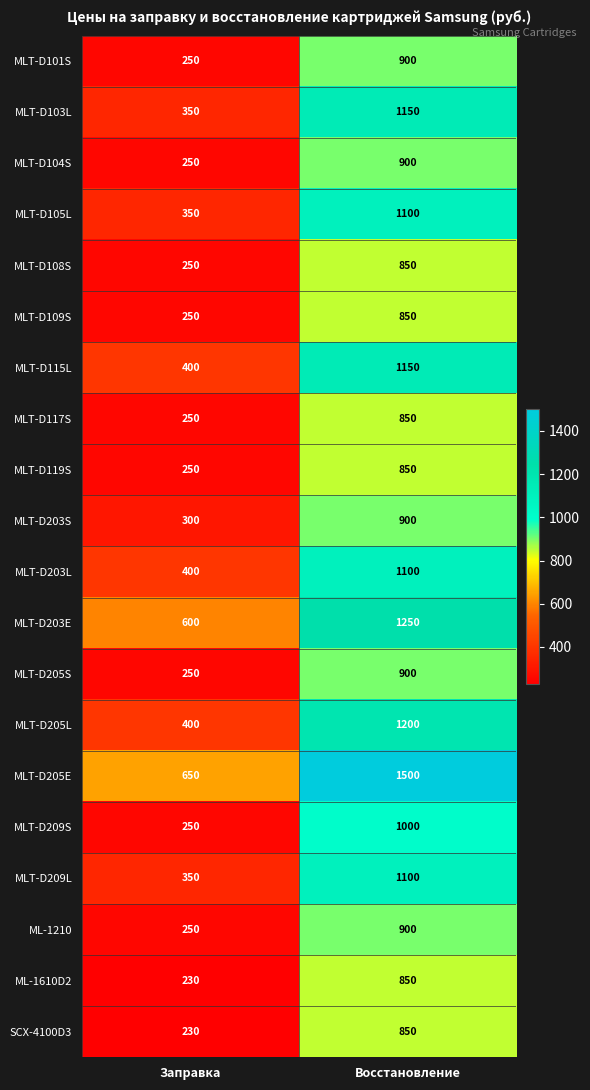

List the labels in order of MLT-D203E value, largest first.

Восстановление, Заправка